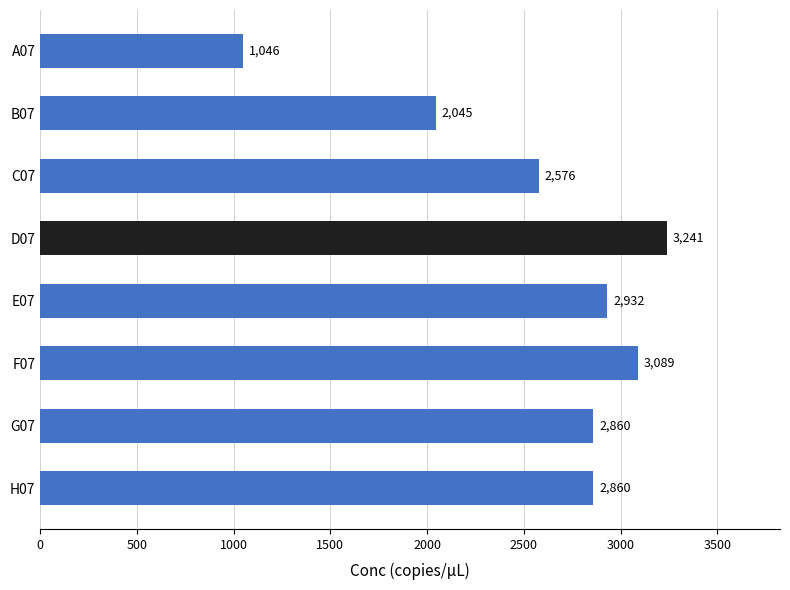

At which label is the value closest to 2143?

B07